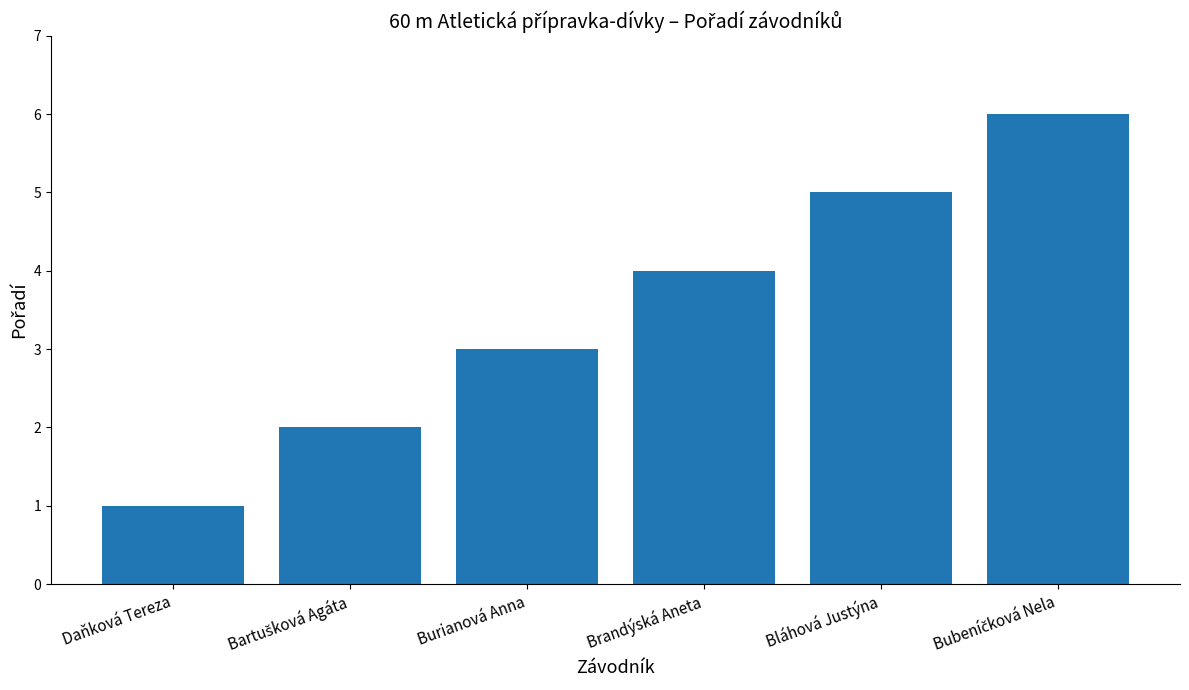

True or false: the data shows 5 at Bláhová Justýna.

True